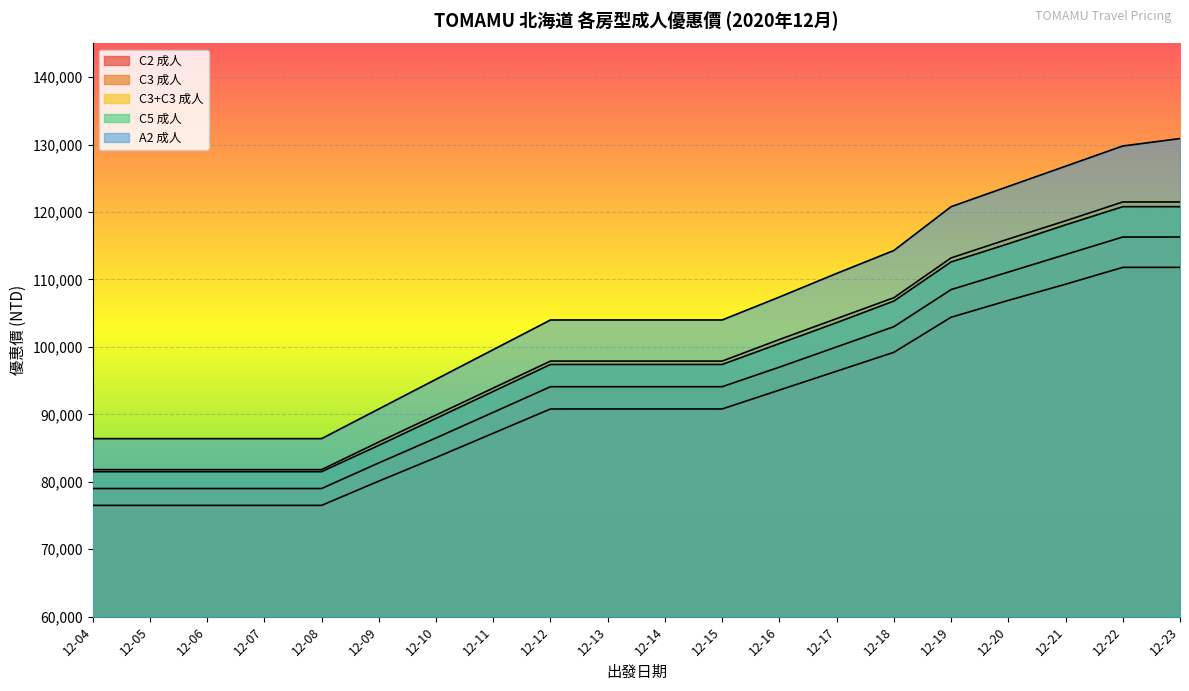

What is the sum of the C3+C3 成人 values at 12-09 and 12-23?

207400